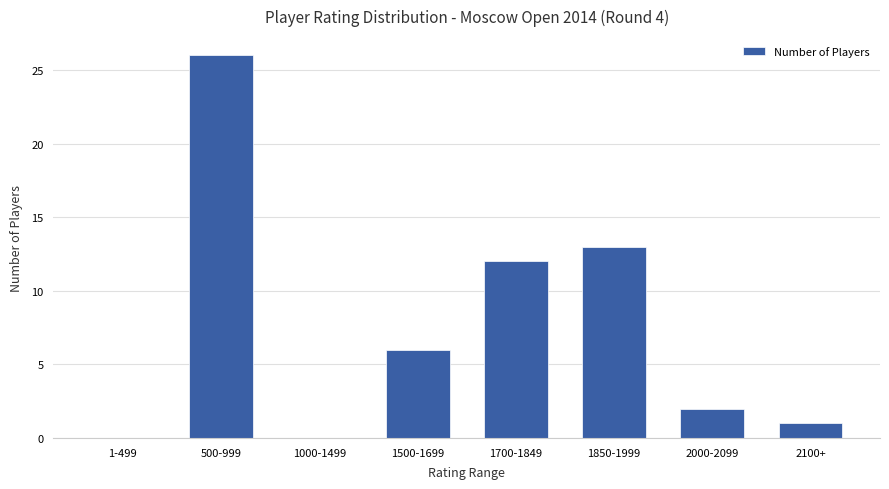

Reading left to right, extract all data points from this chart.

0	26	0	6	12	13	2	1